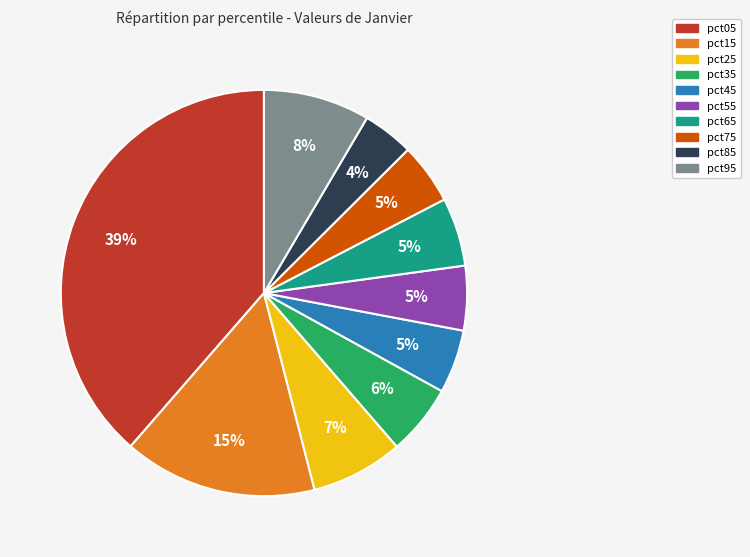

The pct75 slice represents 5% of the pie. True or false?

True